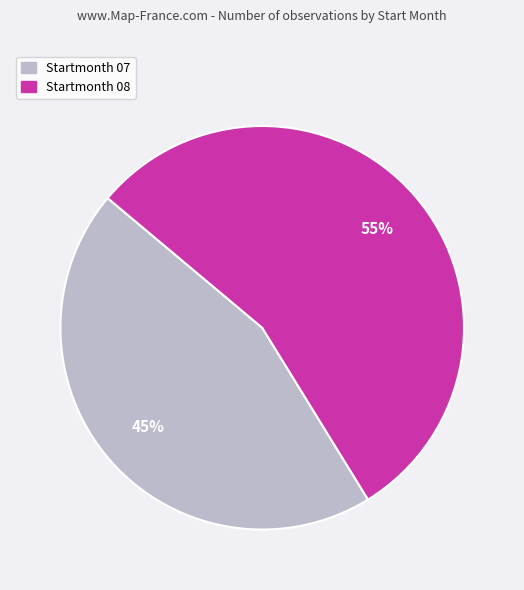

Is the sum of Startmonth 08 and Startmonth 07 greater than half?

Yes